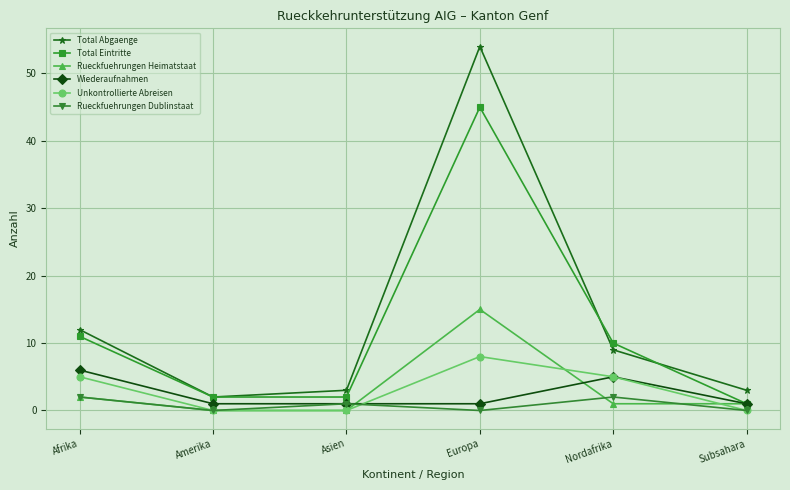

Between Nordafrika and Subsahara, which series saw the biggest shift?

Total Eintritte